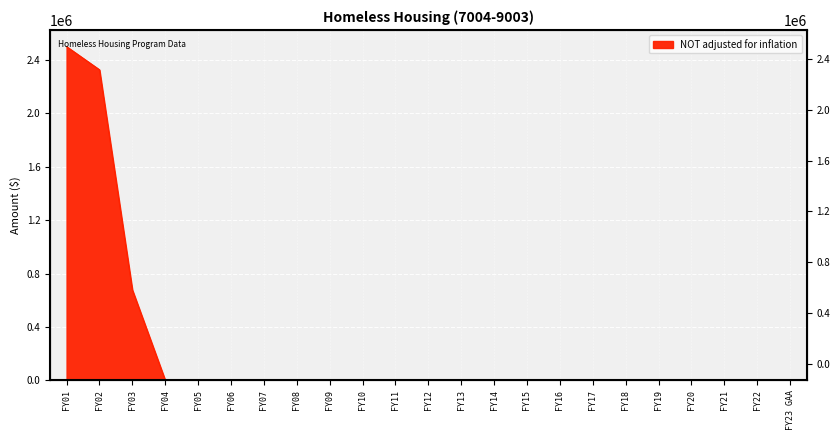

Reading left to right, extract all data points from this chart.

2500000	2326500	677230	0	0	0	0	0	0	0	0	0	0	0	0	0	0	0	0	0	0	0	0